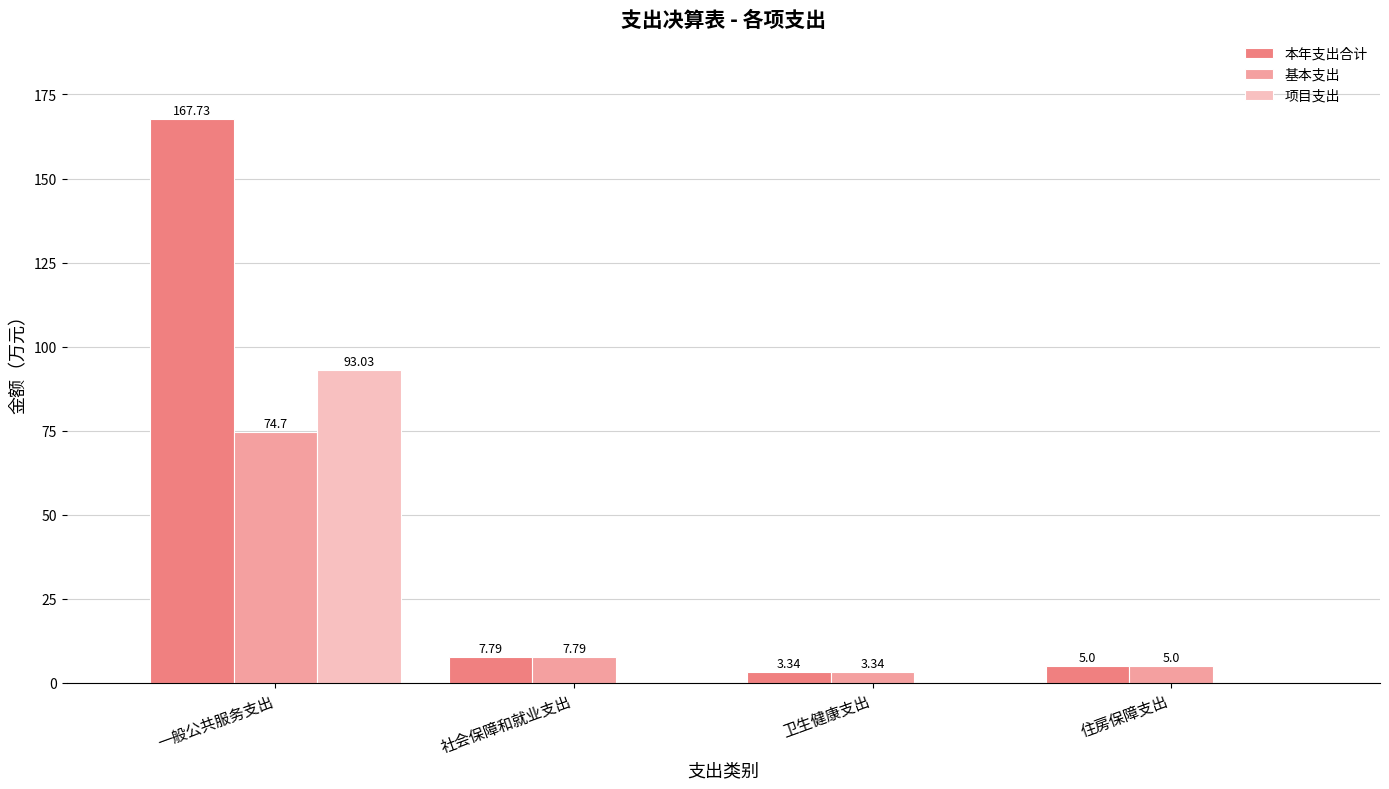

What is the total value across all series at 社会保障和就业支出?

15.6